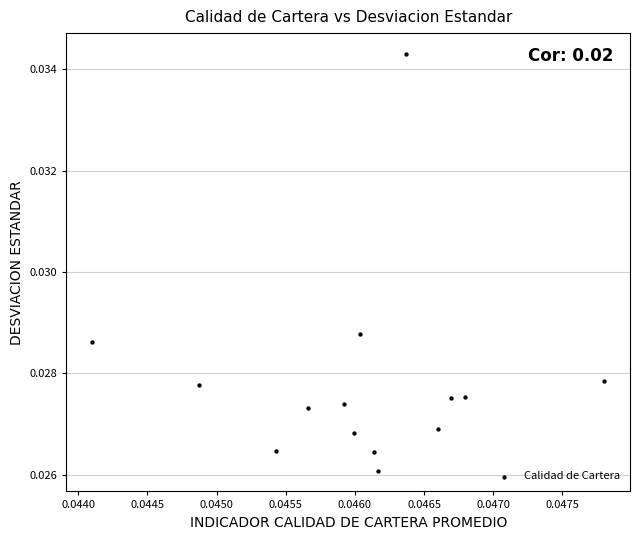

How many points are shown in the scatter plot?

14